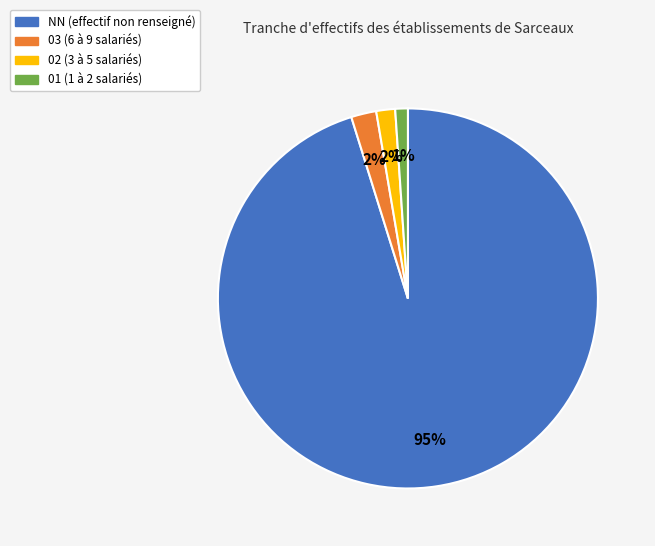

Count the number of slices in the pie.

4